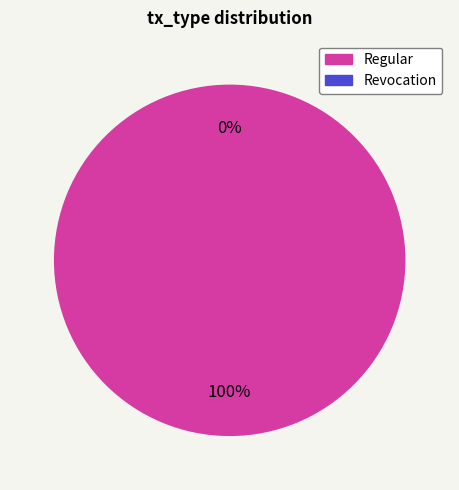

To the nearest percent, what is the combined percentage of Regular and Revocation?

100%